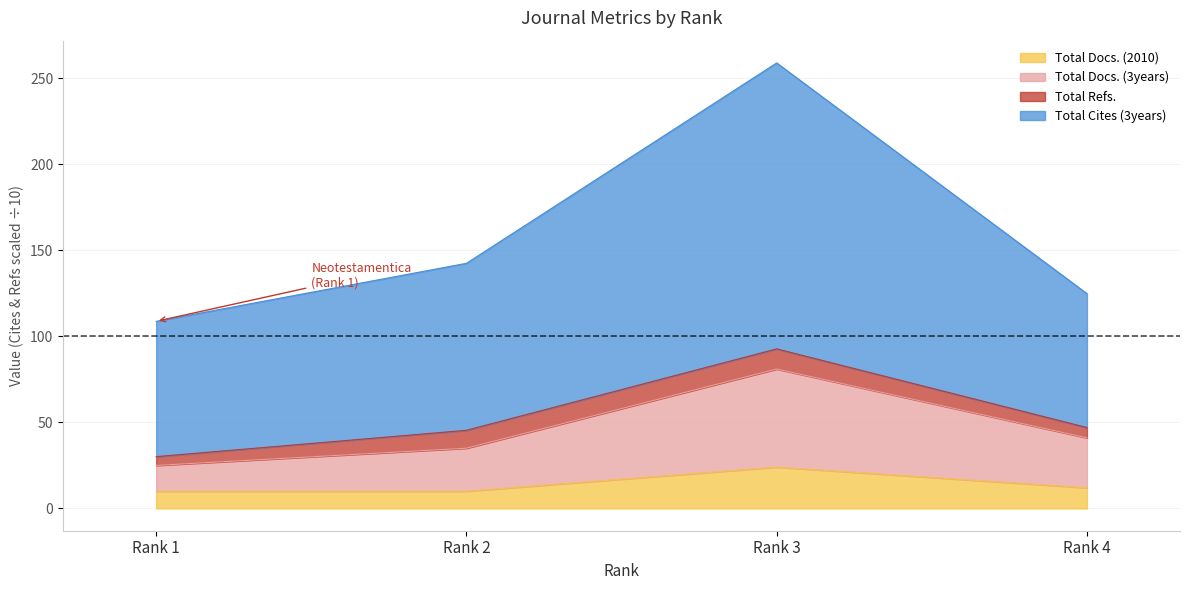

What are all the series names shown in the legend?

Total Docs. (2010), Total Docs. (3years), Total Refs., Total Cites (3years)